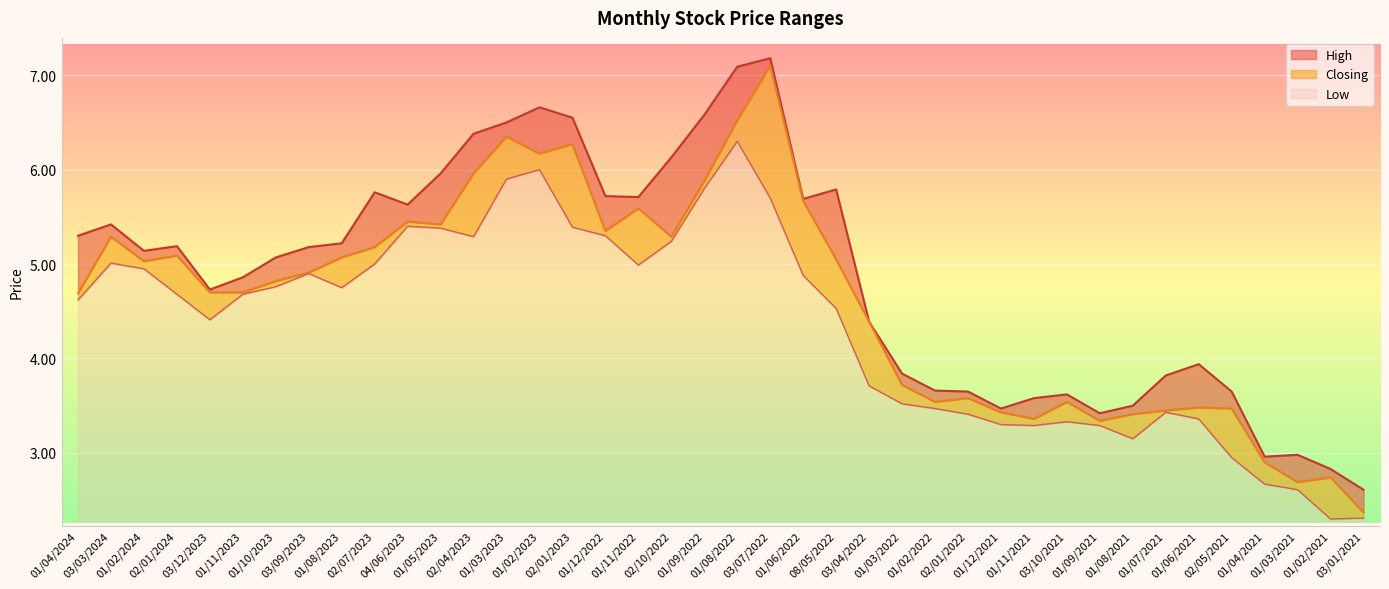

Which series changed the most between 01/11/2023 and 03/09/2023?

High